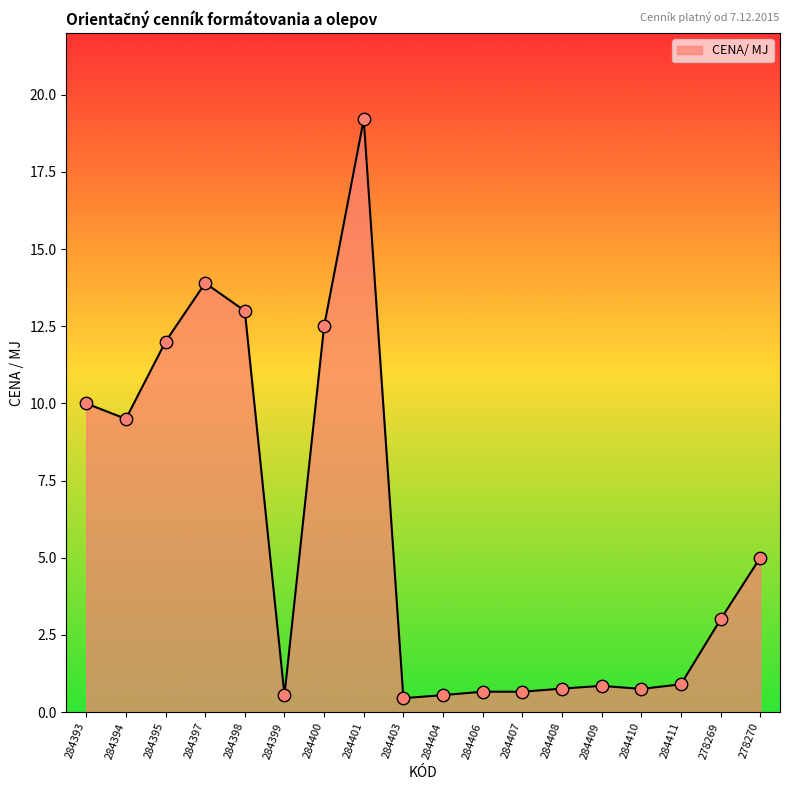

Which has a higher value, 284410 or 284399?

284410